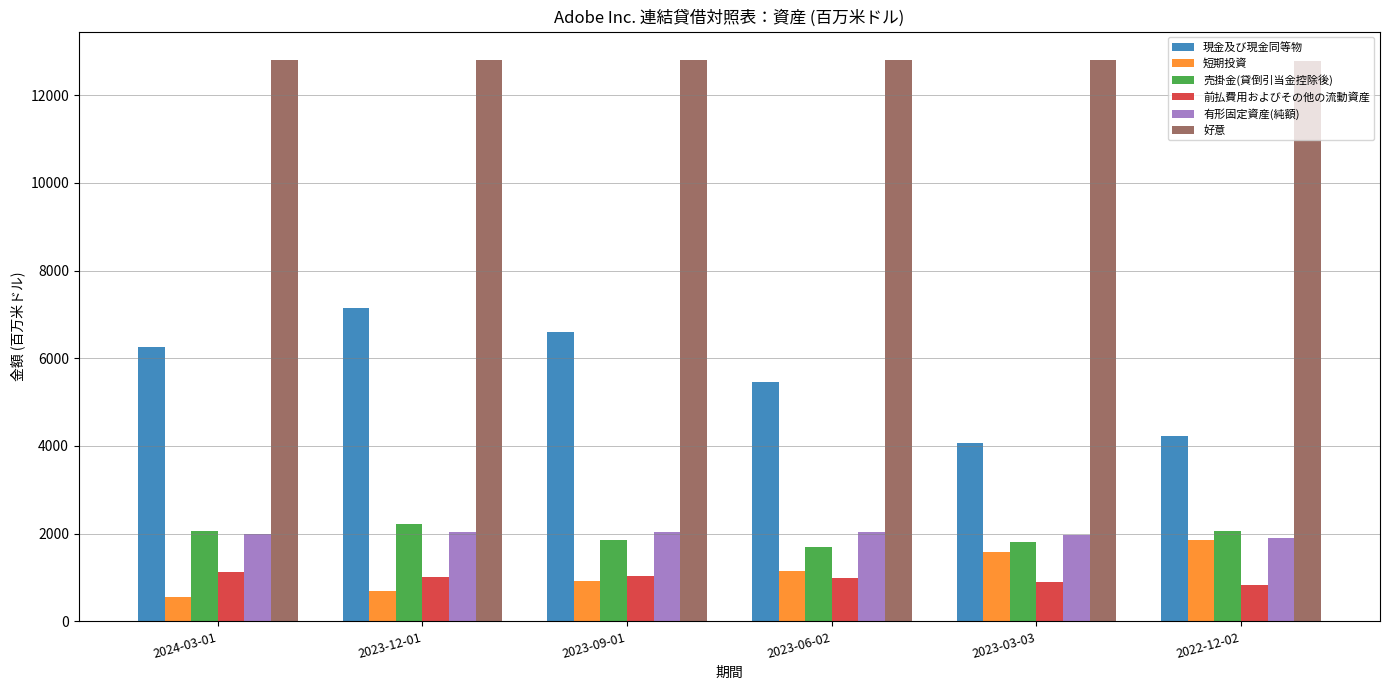

Rank the series by their maximum value, from highest to lowest.

好意, 現金及び現金同等物, 売掛金(貸倒引当金控除後), 有形固定資産(純額), 短期投資, 前払費用およびその他の流動資産